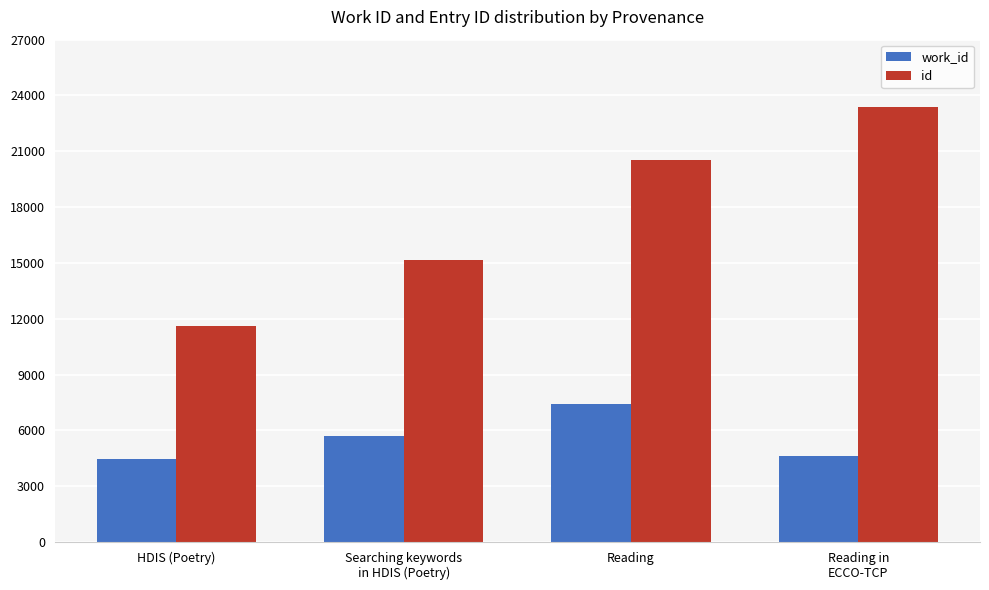

Are the bars horizontal?

No